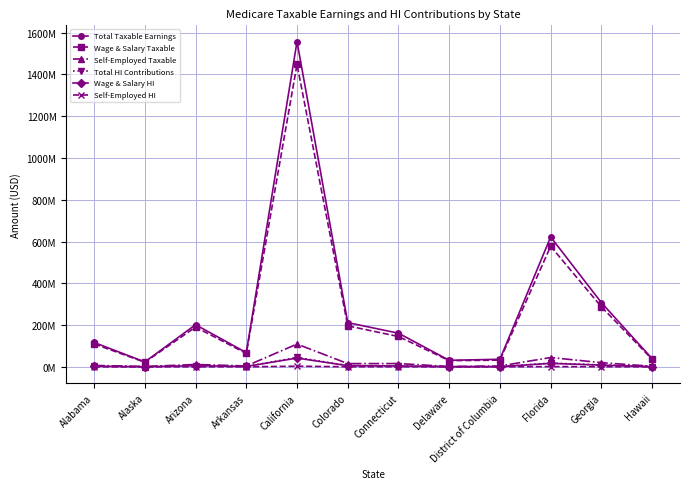

At which label does Total Taxable Earnings first exceed 161100634?

Arizona